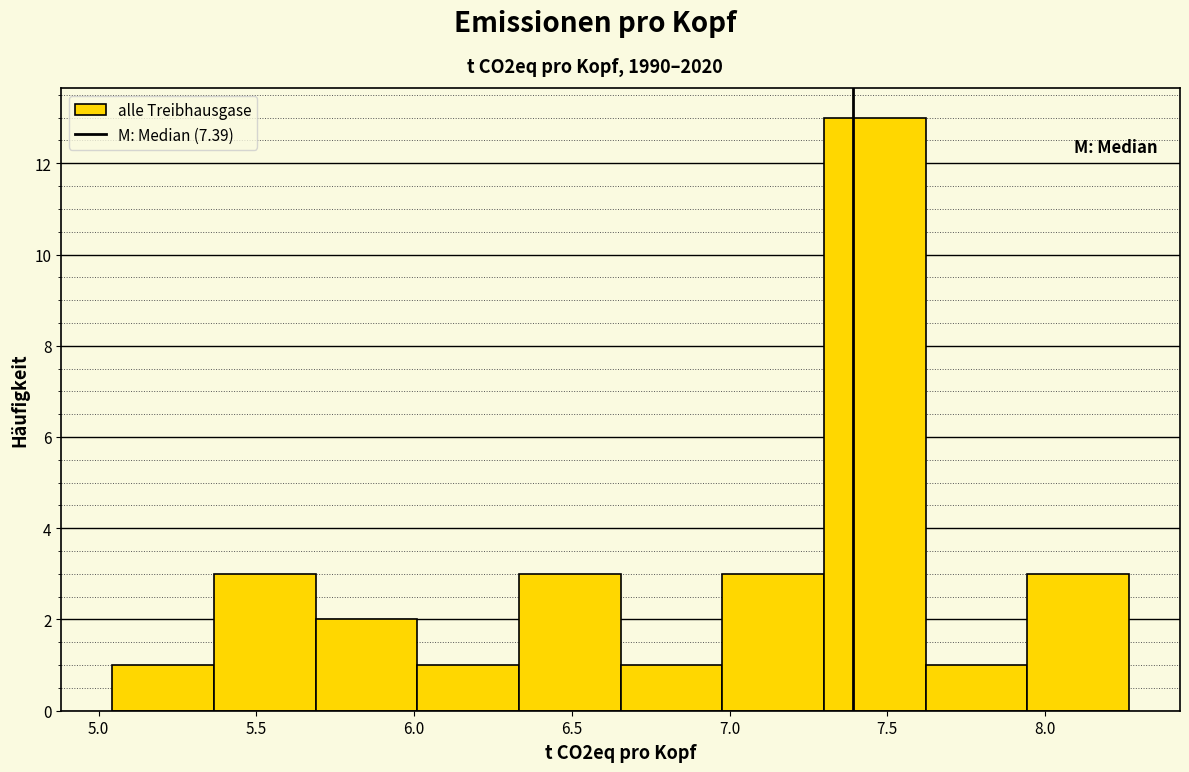

Reading left to right, transcribe this chart: for each bar, give the range it covers on the x-axis and its height. Neither the bar edges nor the heights are printed on the chart, so give them approximately, as read against the axes.

5.05 to 5.35: 1
5.35 to 5.70: 3
5.70 to 6.00: 2
6.00 to 6.35: 1
6.35 to 6.65: 3
6.65 to 7.00: 1
7.00 to 7.30: 3
7.30 to 7.60: 13
7.60 to 7.95: 1
7.95 to 8.25: 3